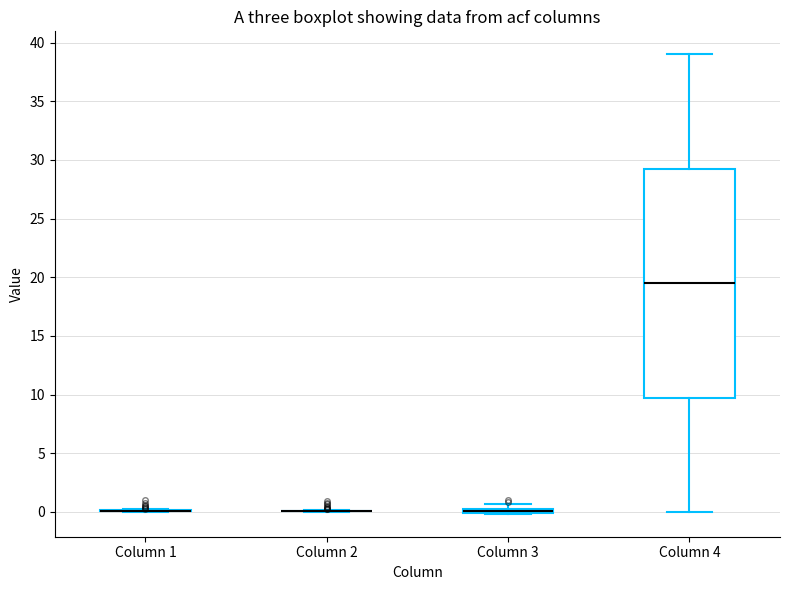

Which box is the tallest, from its lower edge to its upper edge?

Column 4